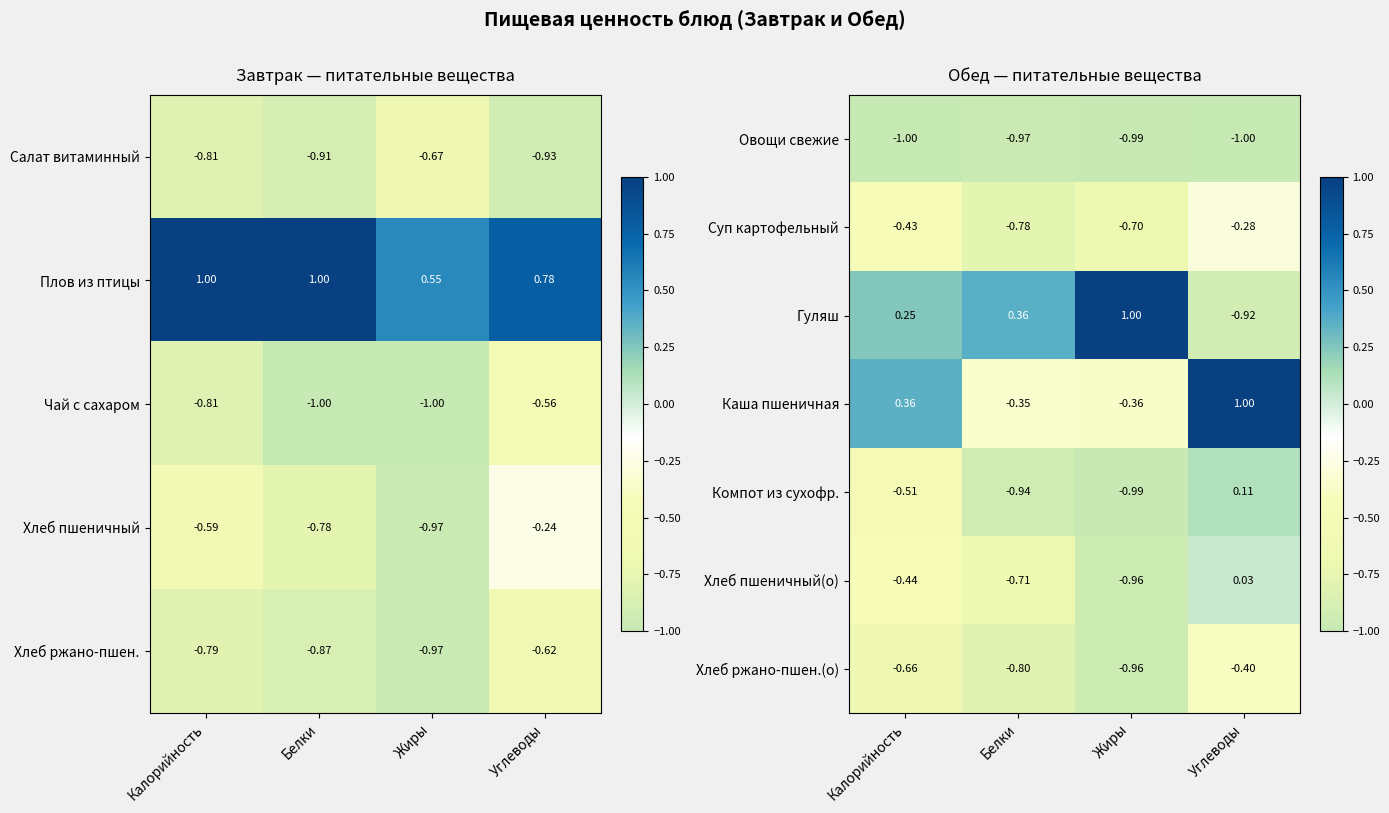

What is the spread (max minus min) of values at Белки?

1.3